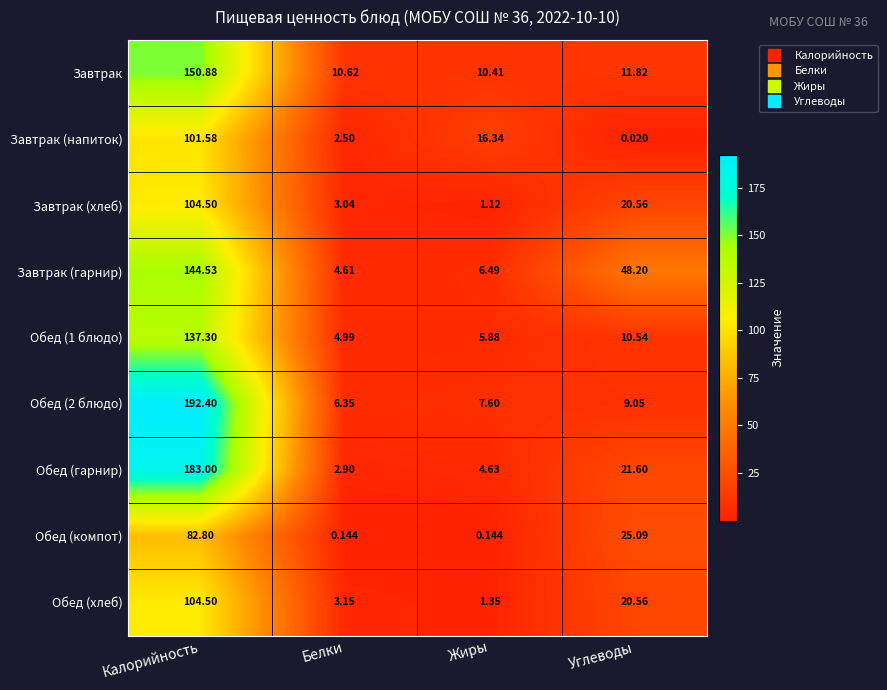

Is the value of Завтрак at Жиры greater than the value of Обед (компот) at Белки?

Yes